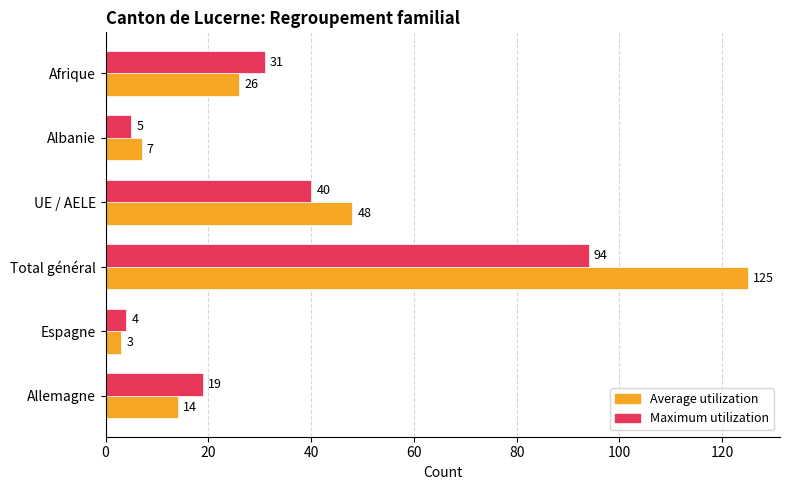

List the labels in order of Maximum utilization value, largest first.

Total général, UE / AELE, Afrique, Allemagne, Albanie, Espagne